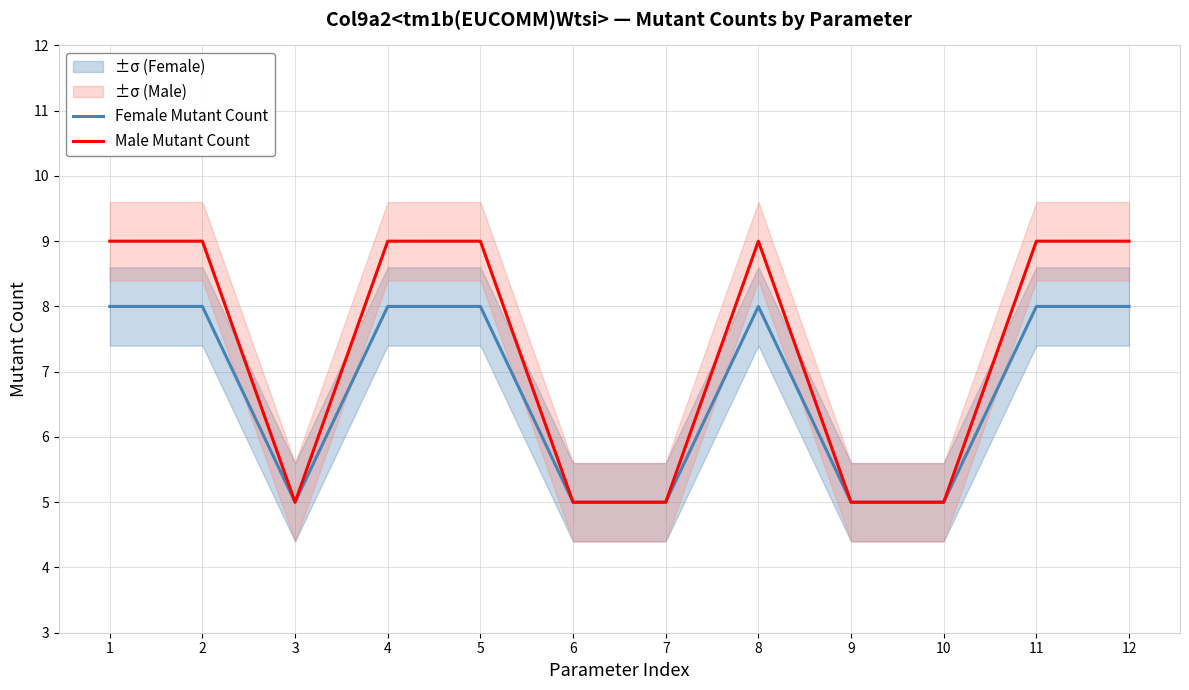

Is it true that Male Mutant Count equals 3 at 1?

False